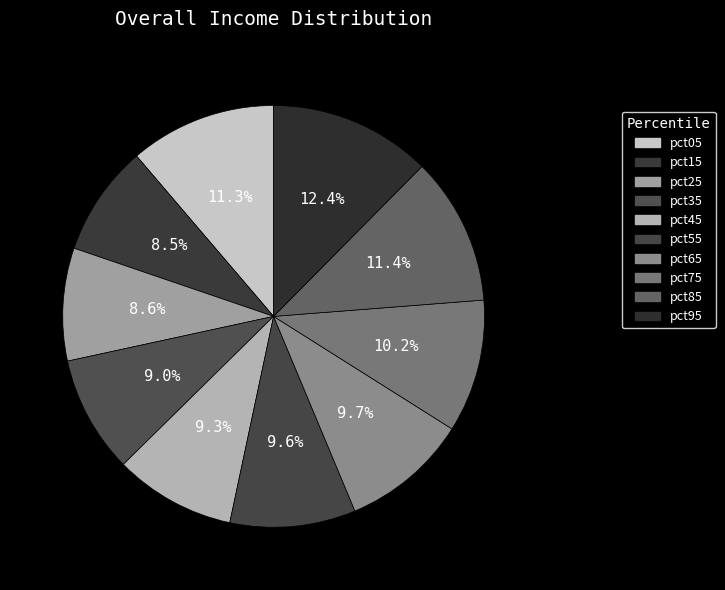

To the nearest percent, what portion does pct65 represent?

10%